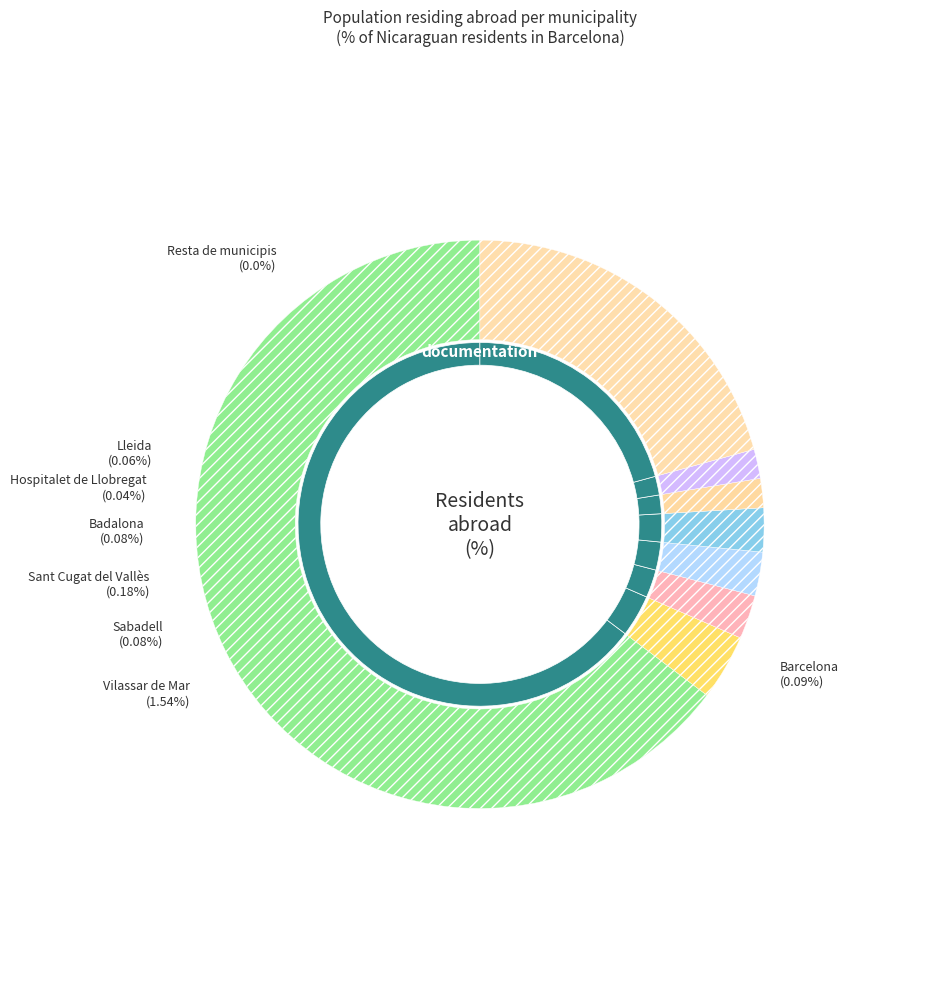

What is the total percentage of Barcelona and Lleida?

7.2%